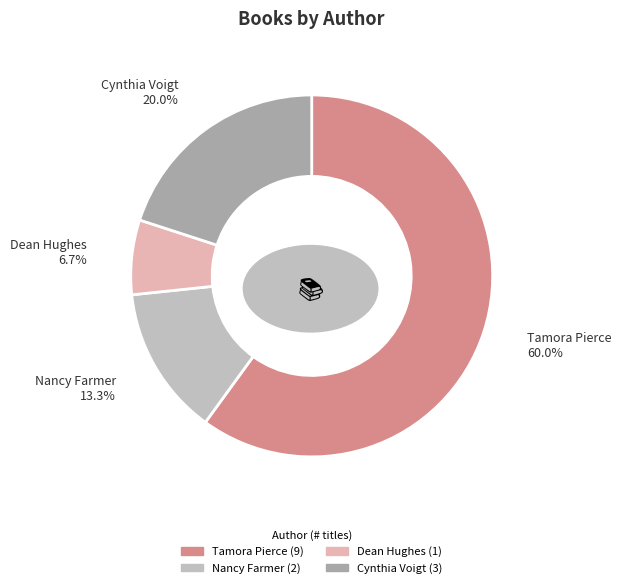

Is there any slice that represents more than half of the pie?

Yes